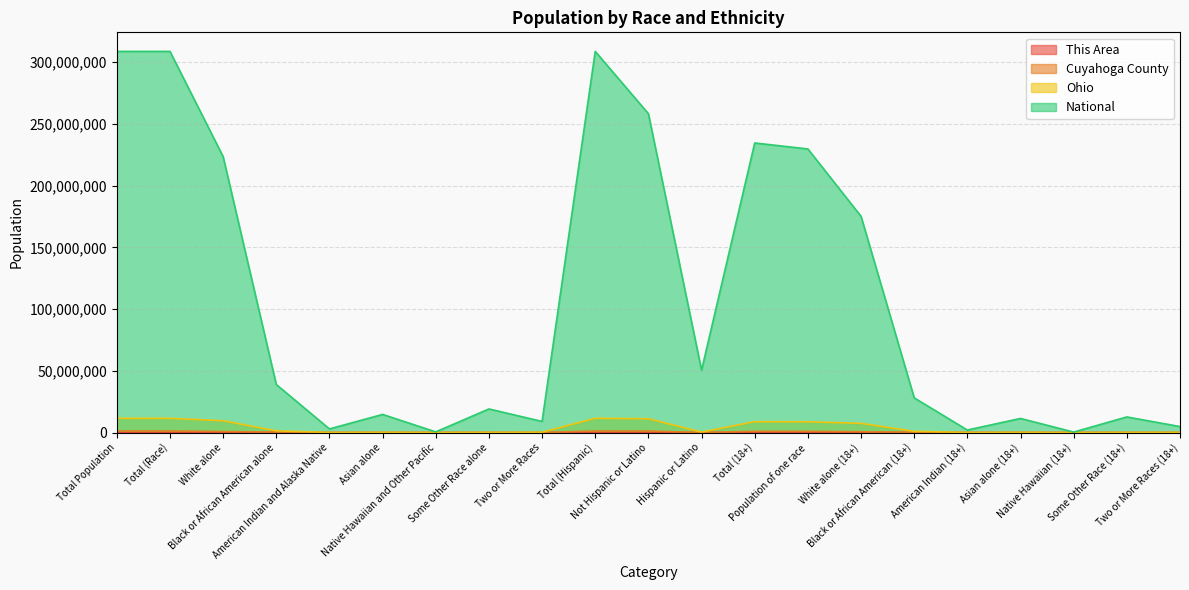

At which label is This Area closest to 1357?

White alone (18+)